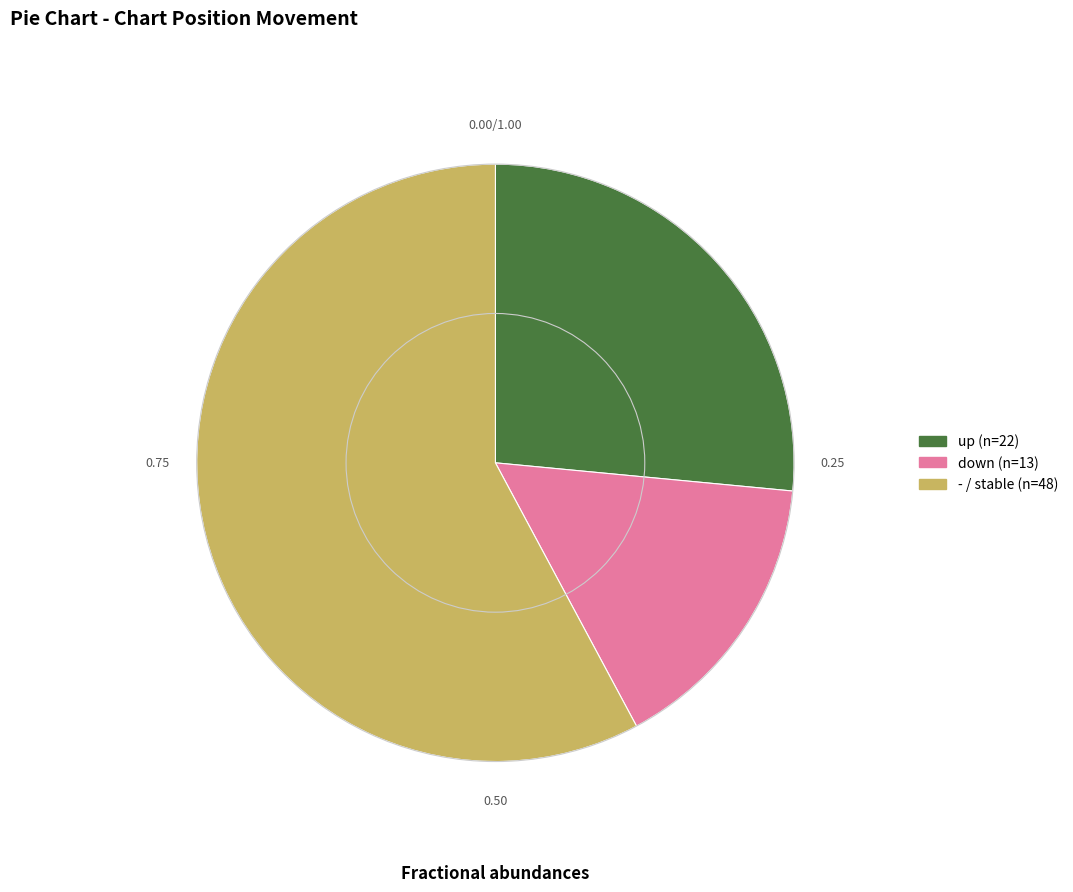

How many slices are in this pie chart?

3